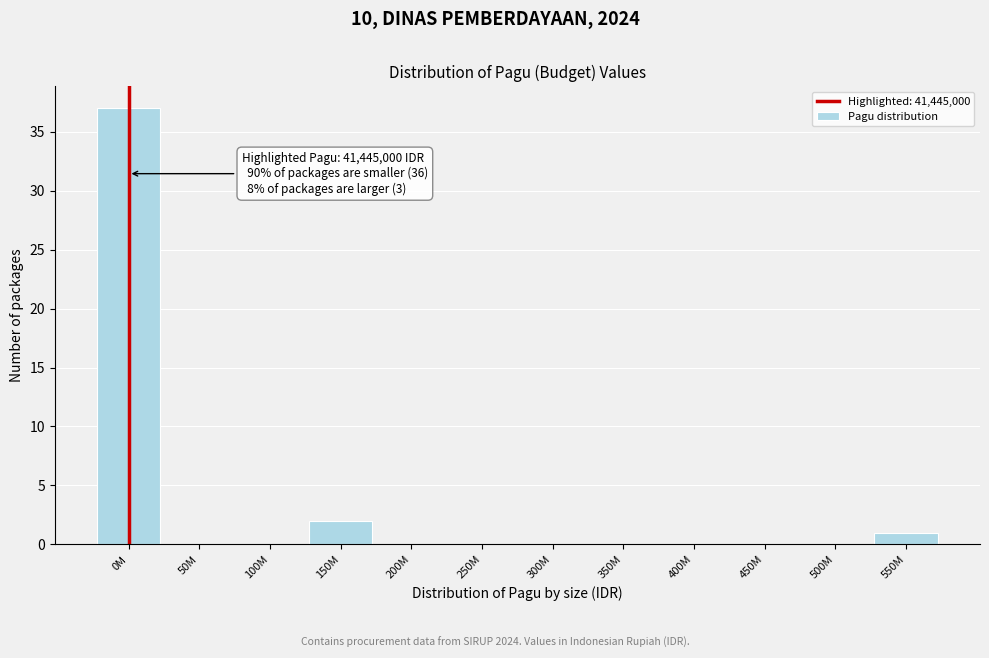

Reading left to right, what are all the values shown in this chart?

0M=37	50M=0	100M=0	150M=2	200M=0	250M=0	300M=0	350M=0	400M=0	450M=0	500M=0	550M=1